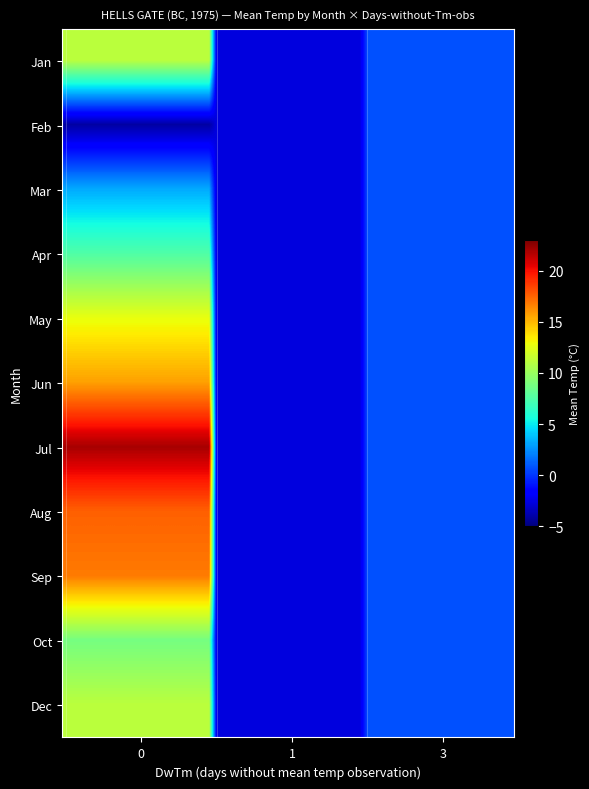

Which series has the widest spread of values?

7